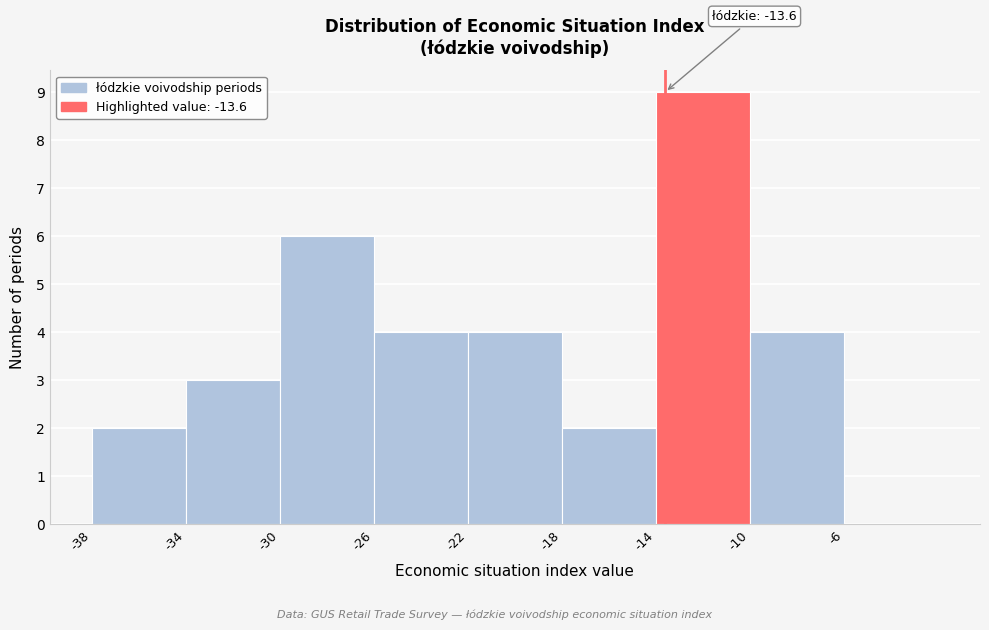

Over which range of the x-axis is the bar tallest?

-14 to -10